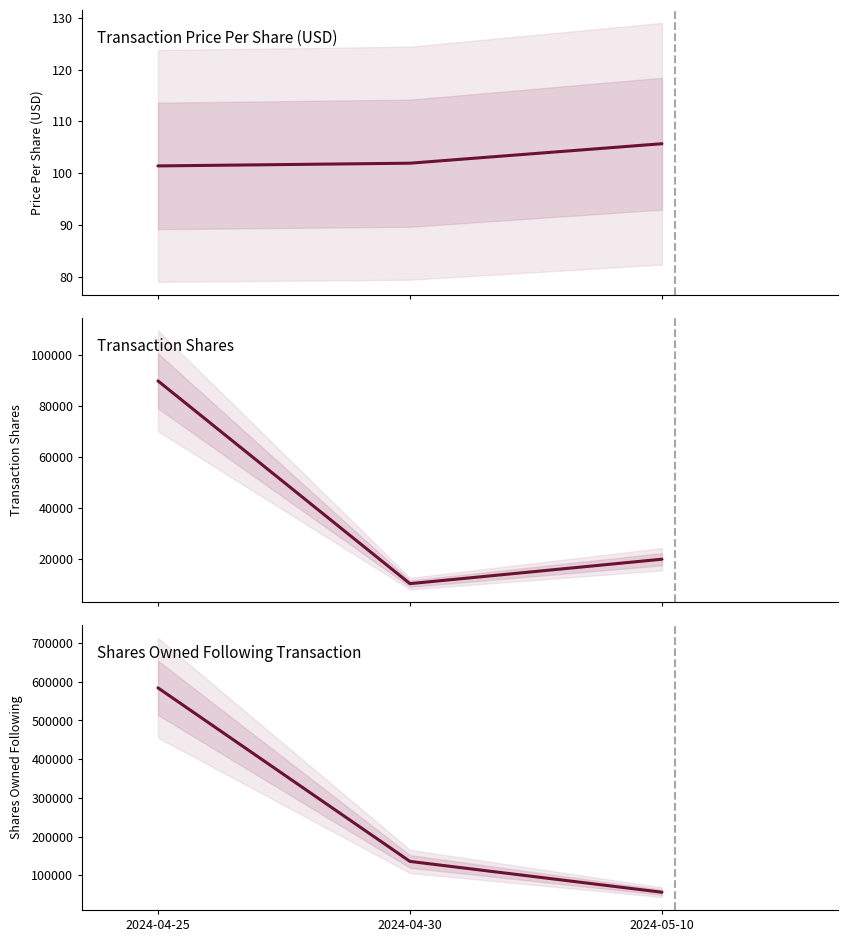

What is the difference between the maximum and second lowest values in the Transaction Price Per Share (USD) series?

3.8